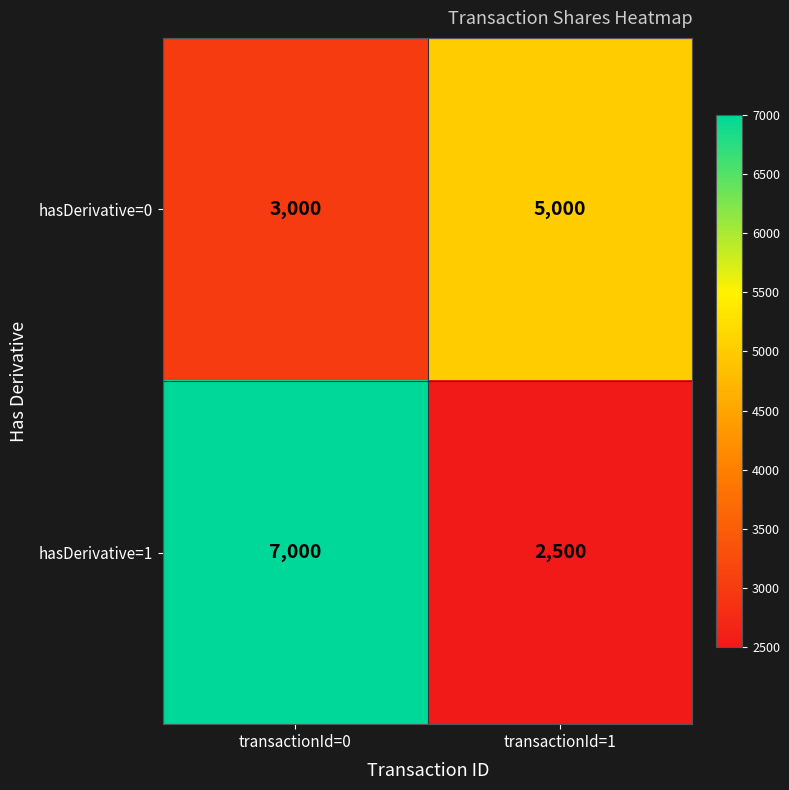

At which label does hasDerivative=0 reach its minimum?

transactionId=0